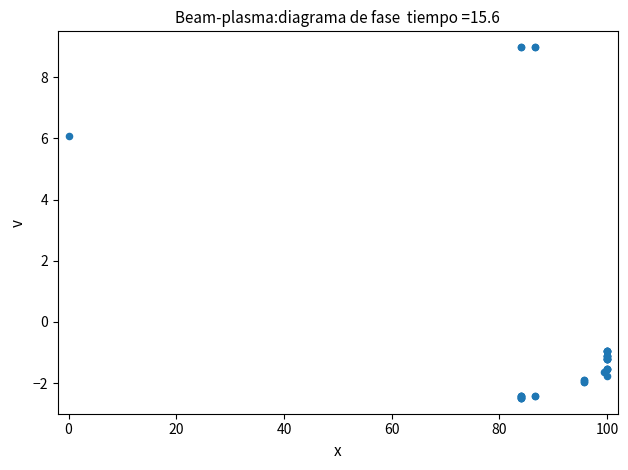

What Y value in the scatter plot is closest to 3?

6.1